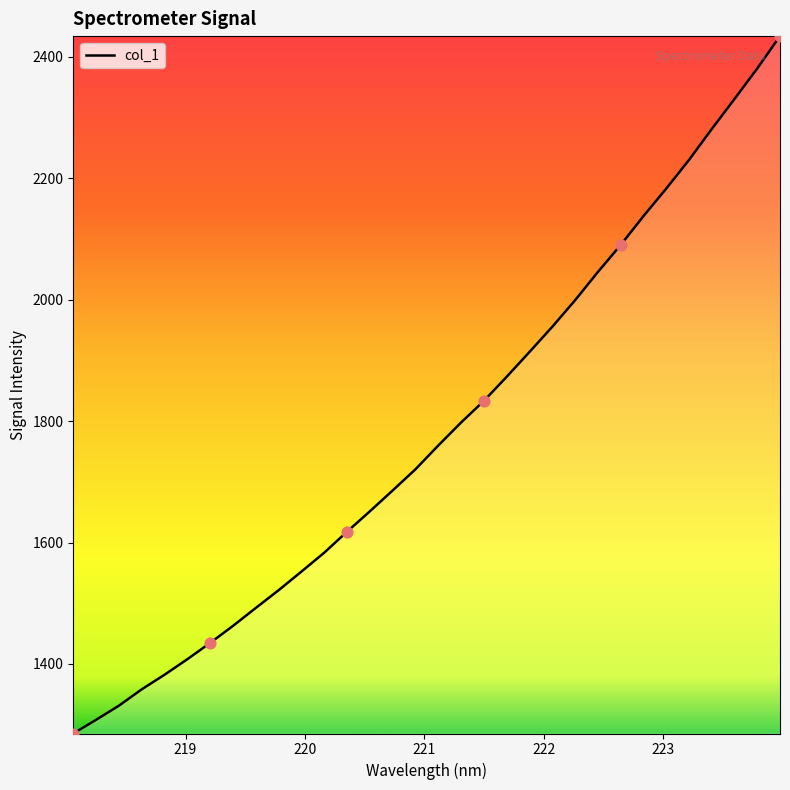

What is the maximum value shown in the chart?

2433.9